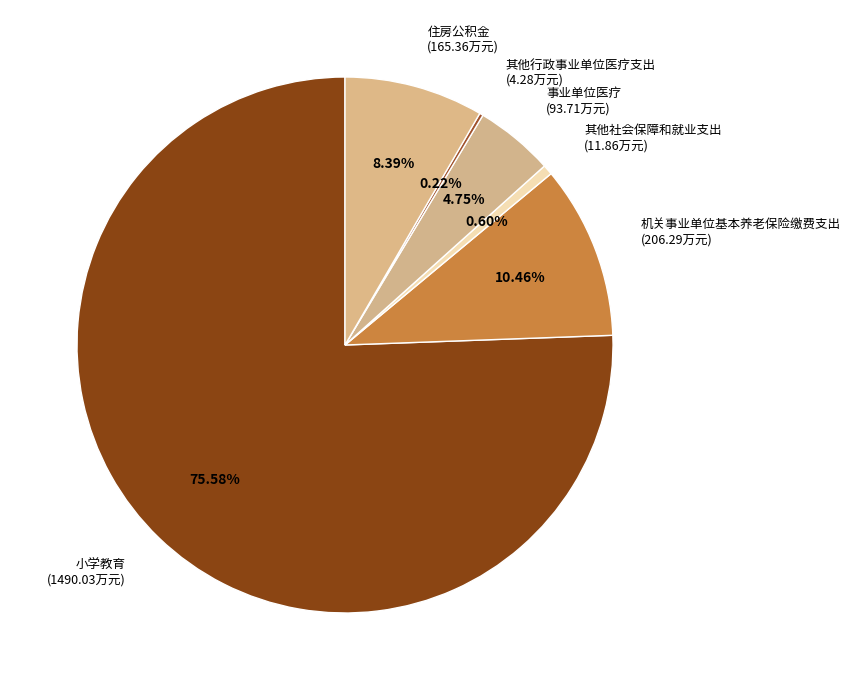

What portion of the pie excludes 事业单位医疗?

95.2%